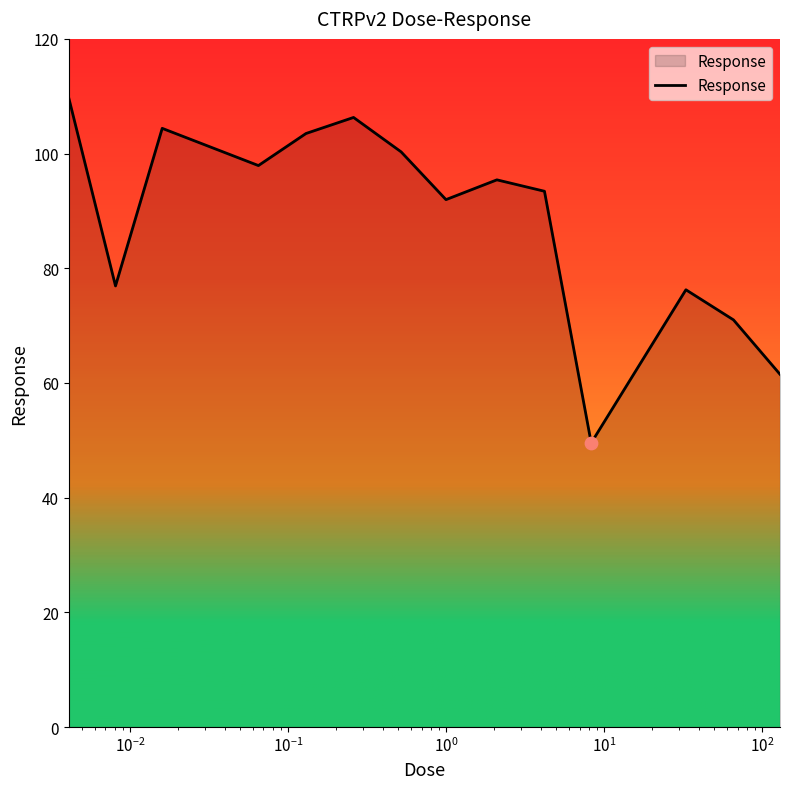

What is the difference between the maximum and minimum values?

60.2